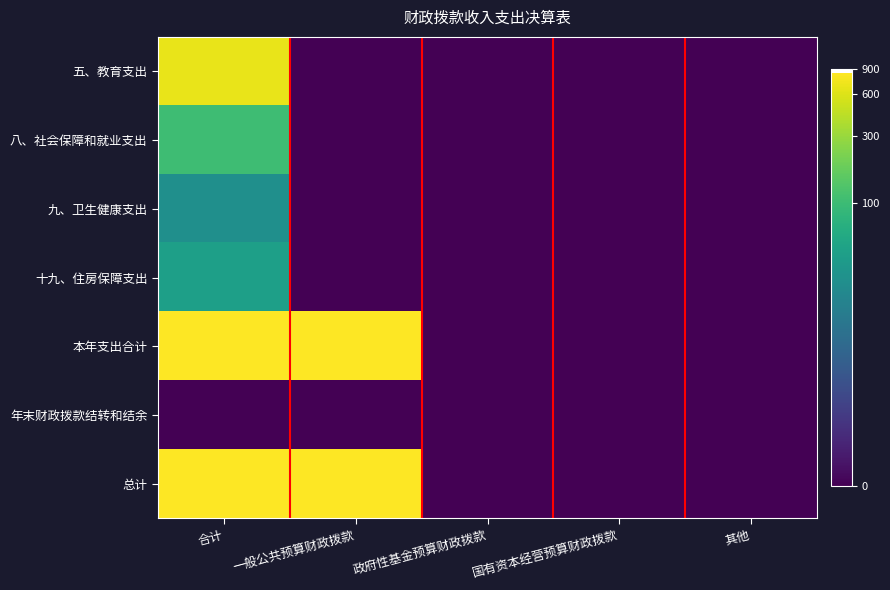

List the series in order of their peak value, lowest first.

年末财政拨款结转和结余, 九、卫生健康支出, 十九、住房保障支出, 八、社会保障和就业支出, 五、教育支出, 本年支出合计, 总计